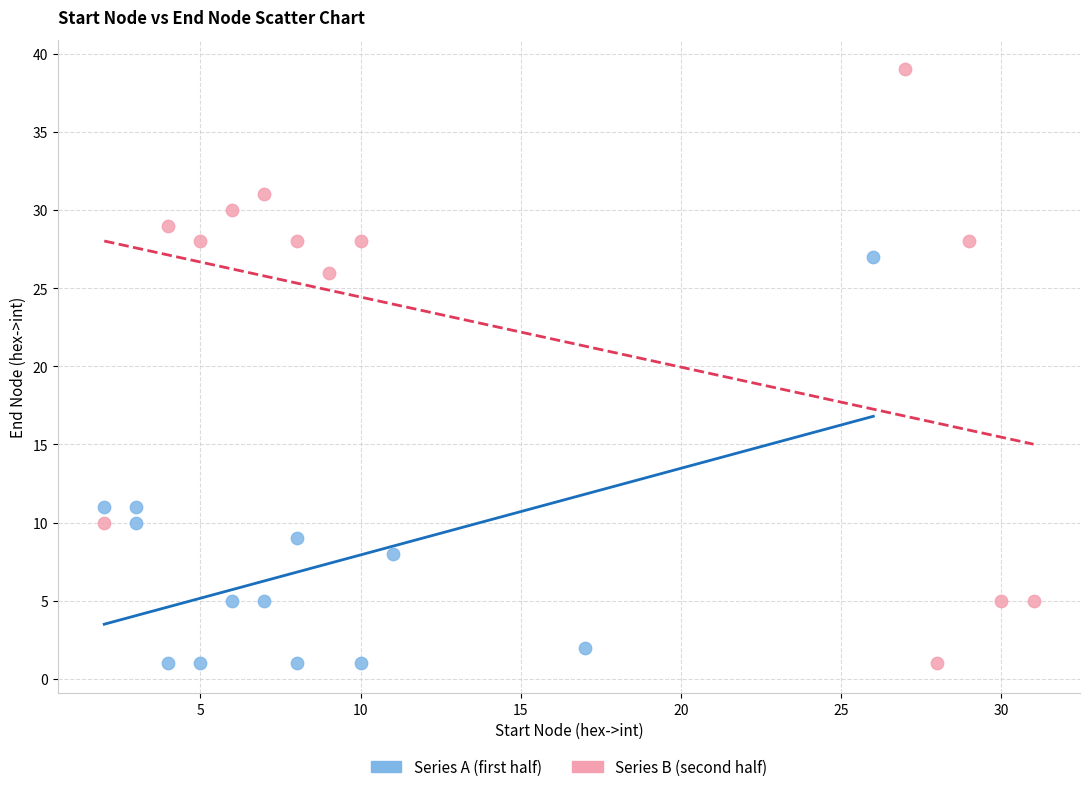

What are all the series names shown in the legend?

Series A (first half), Series B (second half)